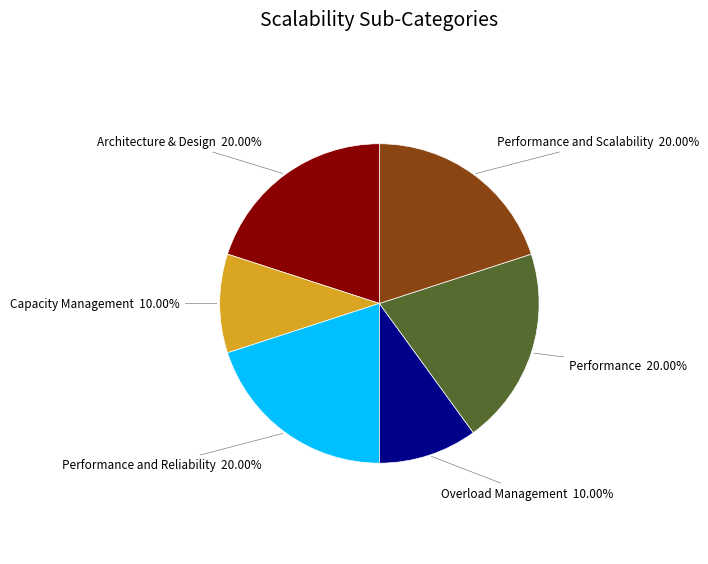

What is the ratio of the value at Overload Management to the value at Performance and Reliability?

0.5